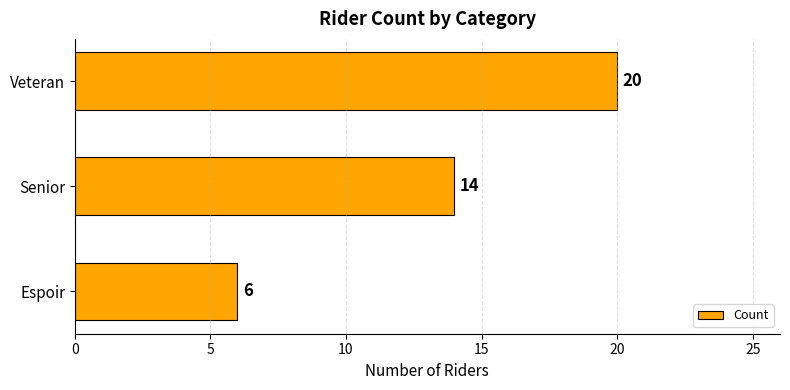

Which label corresponds to the largest value in the chart?

Veteran